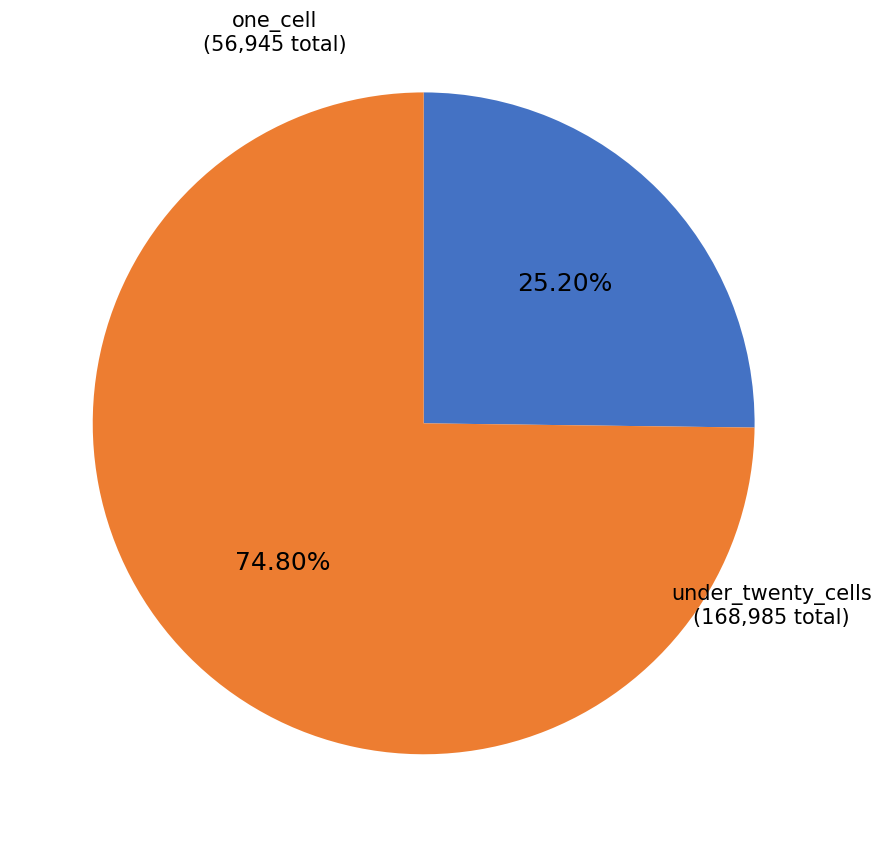

To the nearest percent, what is the average slice percentage?

50%